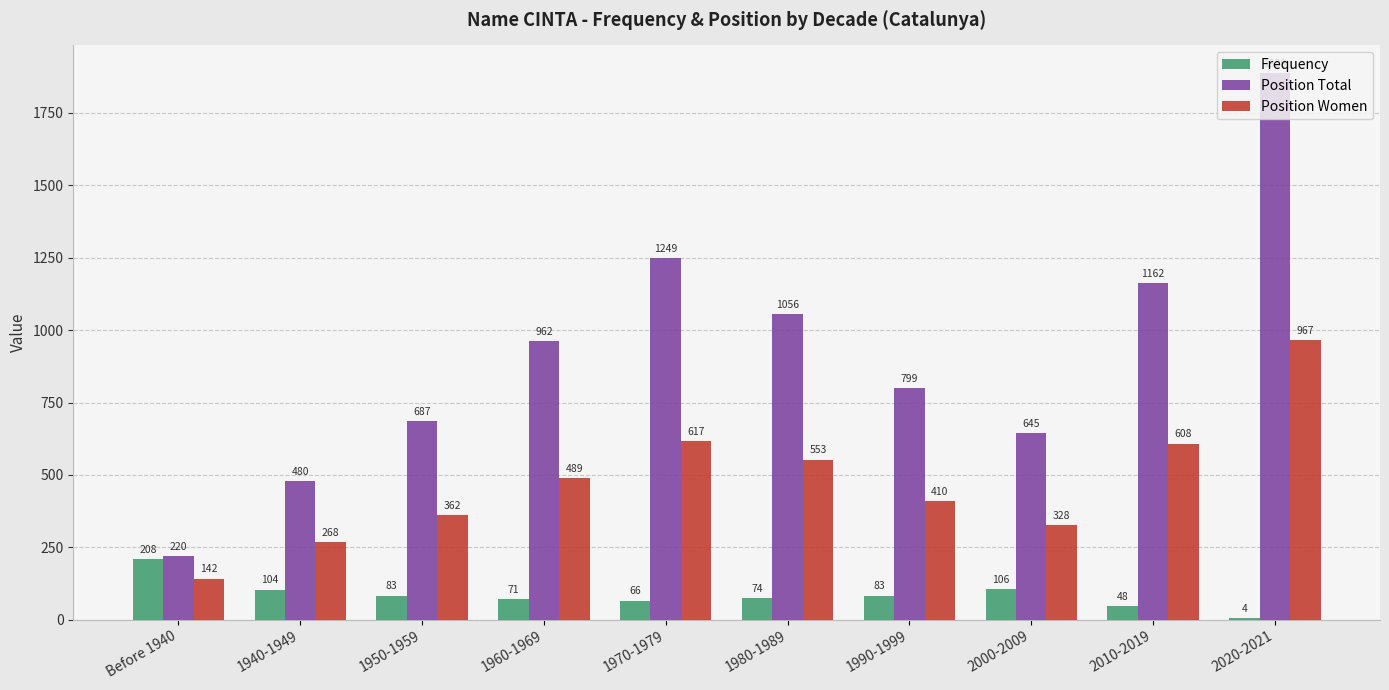

Which series changed the most between 1970-1979 and 2000-2009?

Position Total